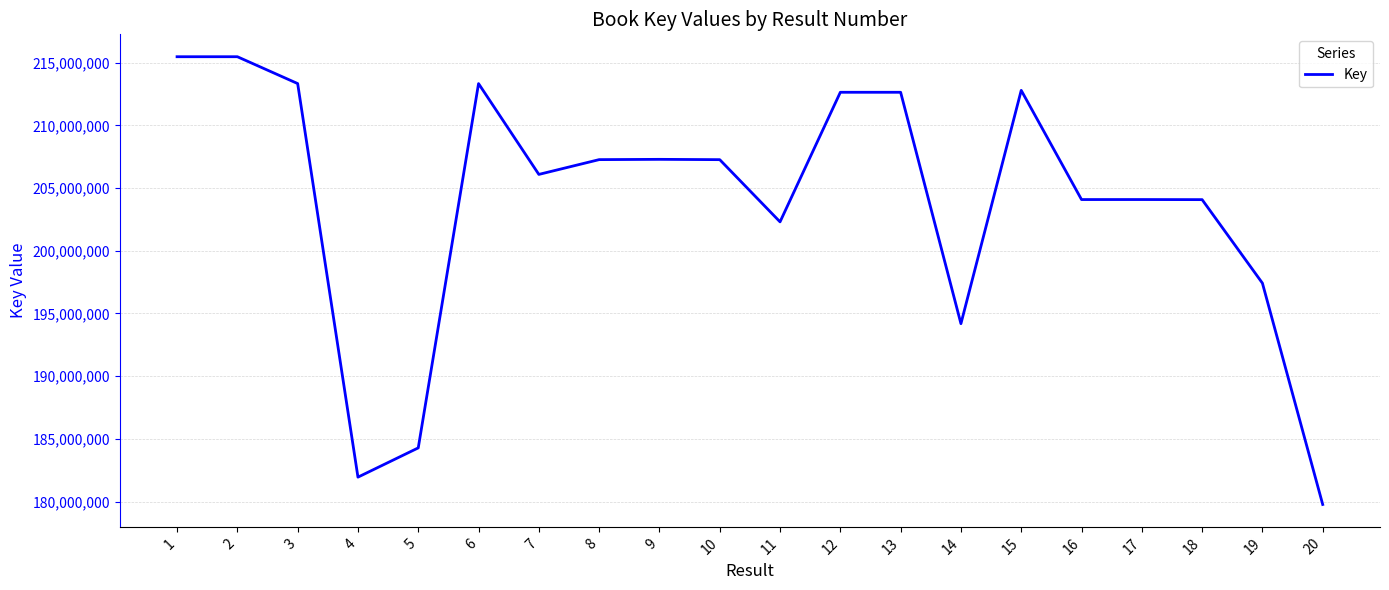

Approximately how many times larger is the value at 5 compared to 14?

0.9